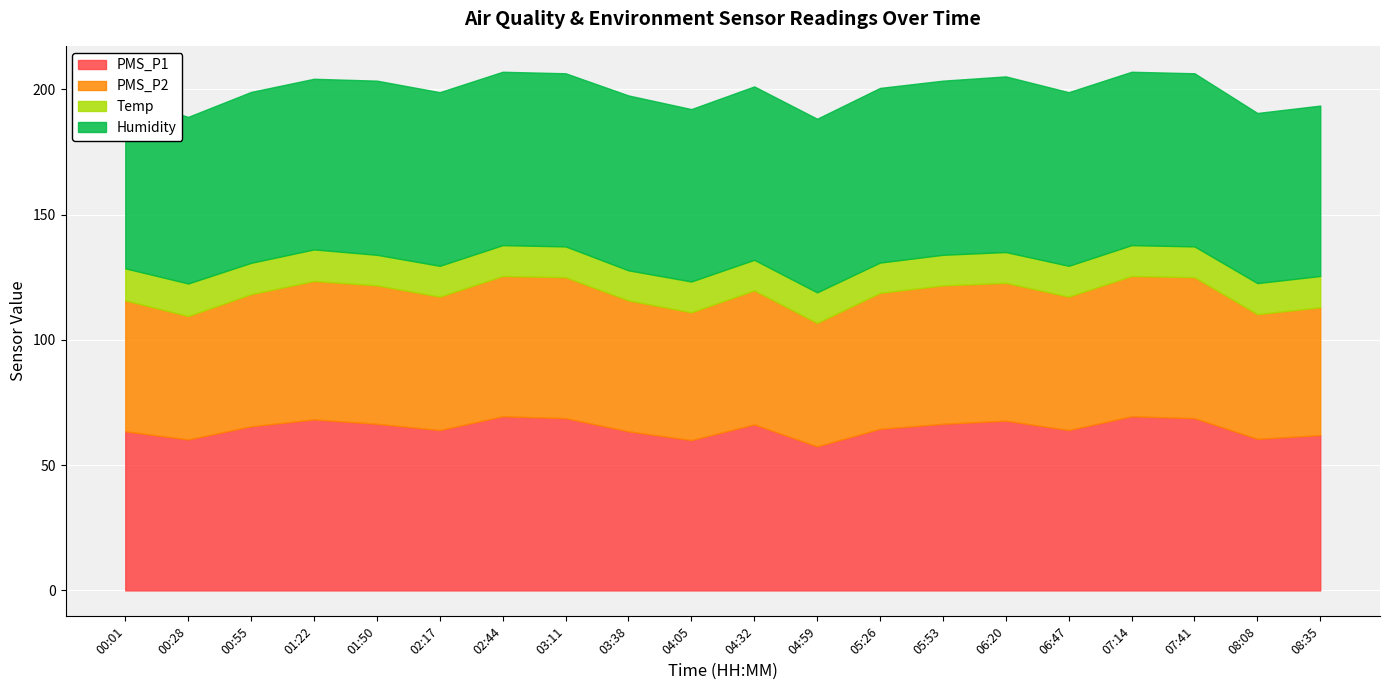

Reading left to right, list all the values displayed in this chart.

PMS_P1: 63.5	60.2	65.5	68.2	66.5	64.0	69.5	68.8	63.5	60.0	66.2	57.5	64.5	66.5	67.8	64.0	69.5	68.8	60.5	62.0
PMS_P2: 52.2	49.2	52.8	55.2	55.2	53.2	56.0	56.2	52.2	51.0	53.5	49.2	54.2	55.2	55.0	53.2	56.0	56.2	49.8	51.0
Temp: 12.8	13.0	12.5	12.6	12.2	12.3	12.3	12.3	12.0	12.3	12.2	12.2	12.1	12.2	12.3	12.3	12.3	12.3	12.4	12.5
Humidity: 68.1	66.5	68.2	68.1	69.5	69.3	69.2	69.1	69.8	68.8	69.2	69.3	69.7	69.5	70.1	69.3	69.2	69.1	67.9	68.0